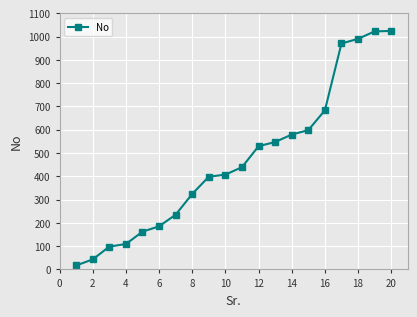

What is the difference between the maximum and minimum values?

1007